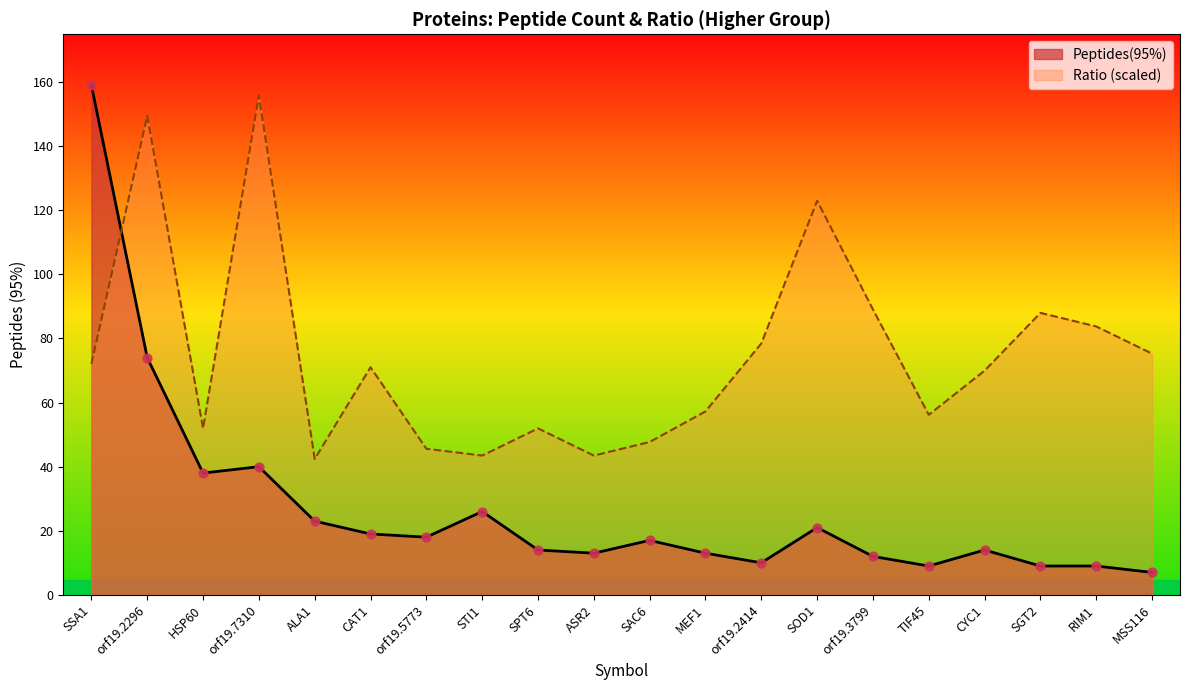

Approximately how many times larger is the value at orf19.7310 compared to ASR2?

3.1